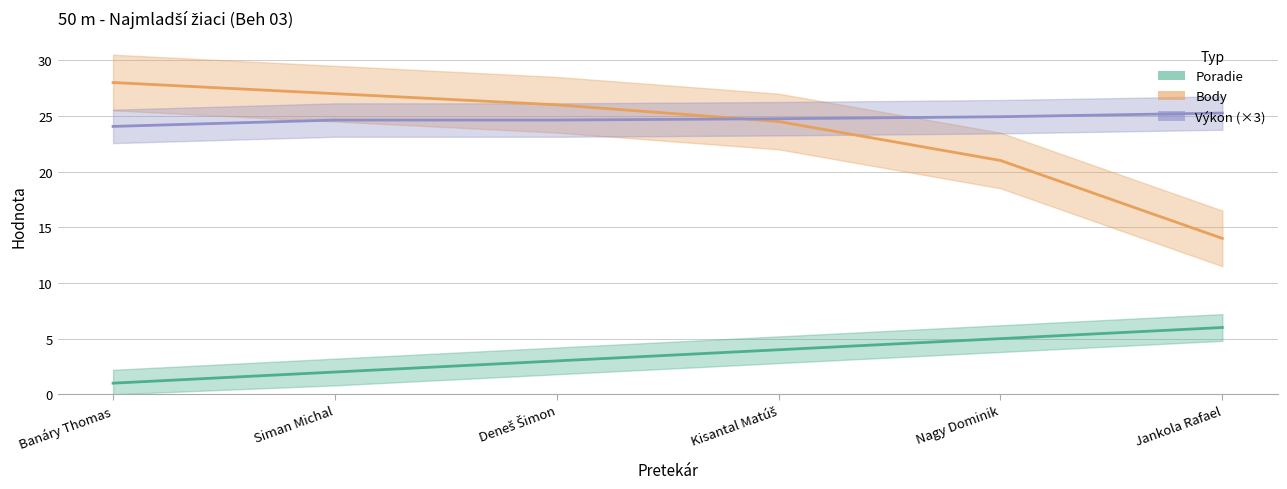

Which category has the highest value across all series?

Banáry Thomas